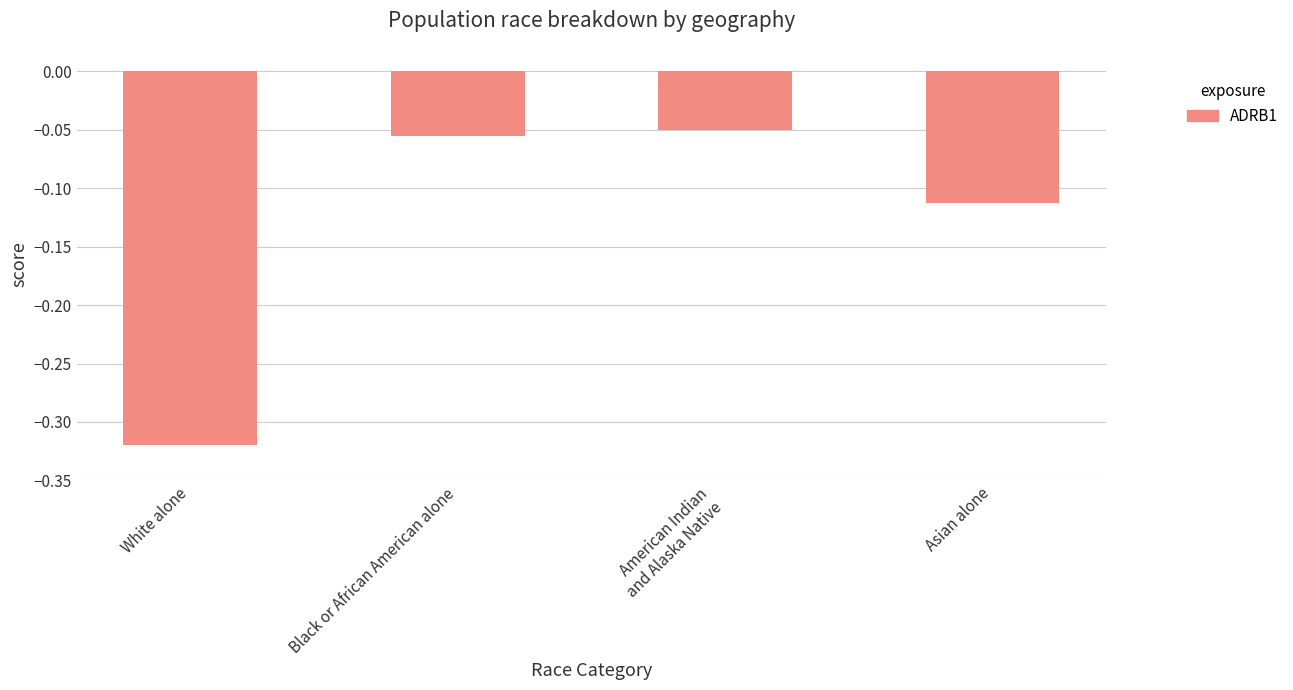

What is the label of the 2nd bar from the left?

Black or African American alone